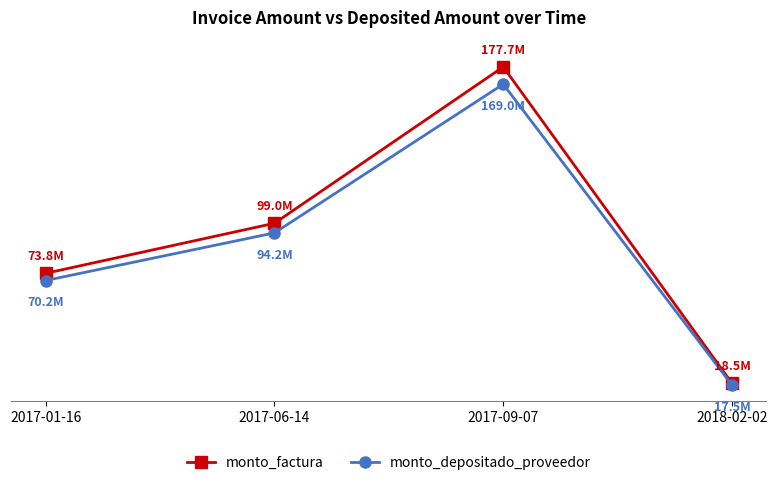

At which category does the chart reach its minimum across all series?

2018-02-02